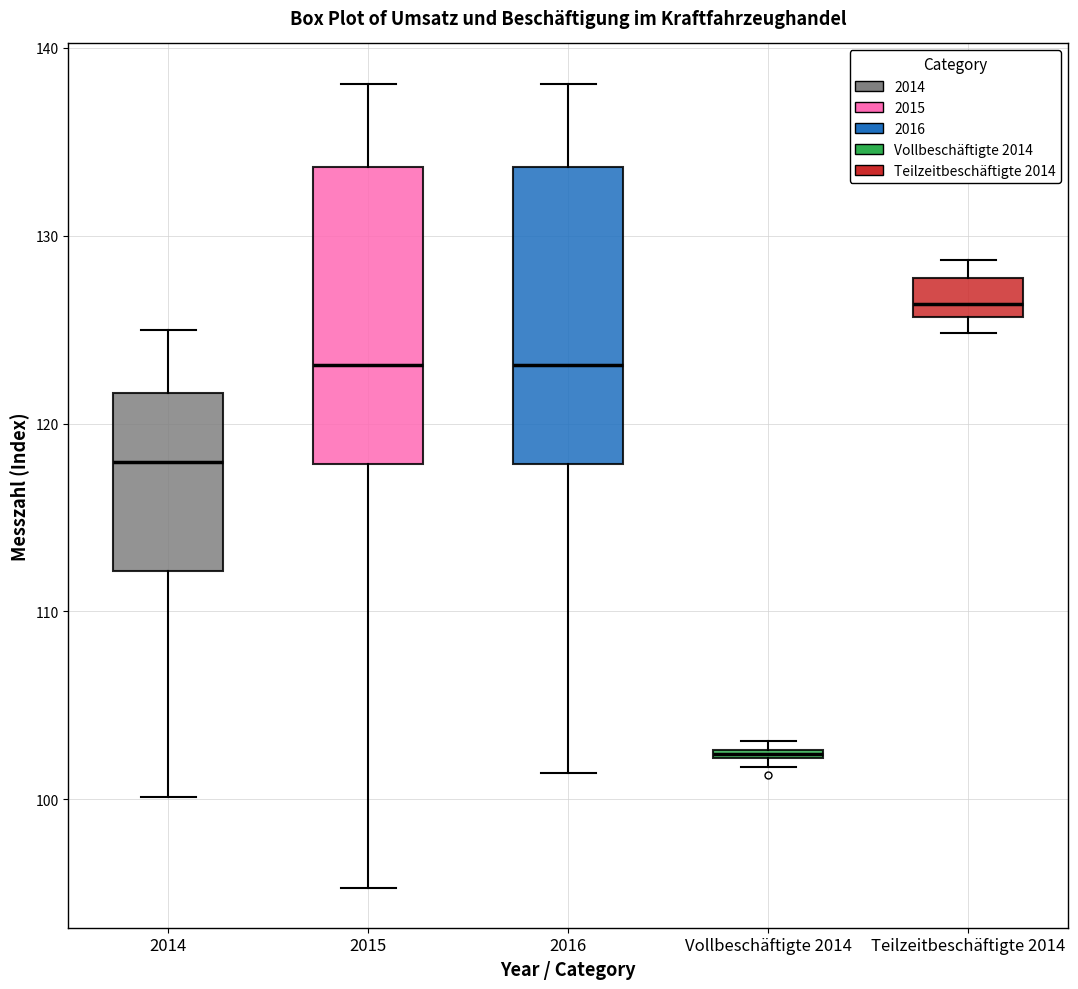

Where is the lower edge of the box for Vollbeschäftigte 2014 on the y-axis? The values are not printed on the chart, so give them approximately, as read against the axis.

102